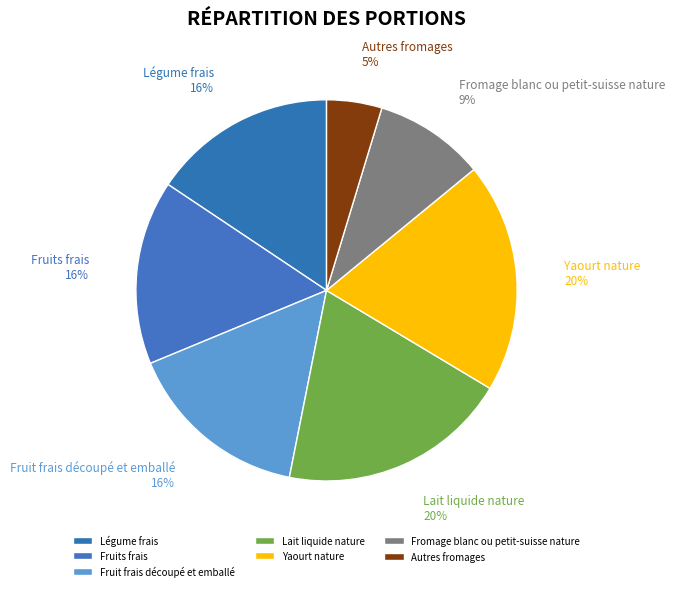

Between Autres fromages and Lait liquide nature, which is larger?

Lait liquide nature